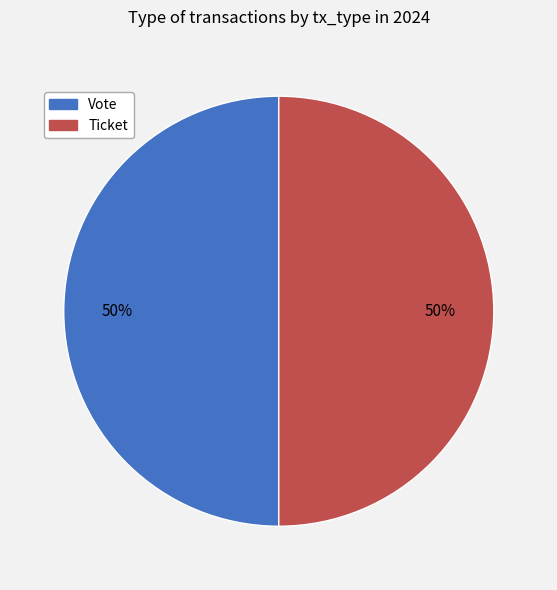

Count the number of slices in the pie.

2